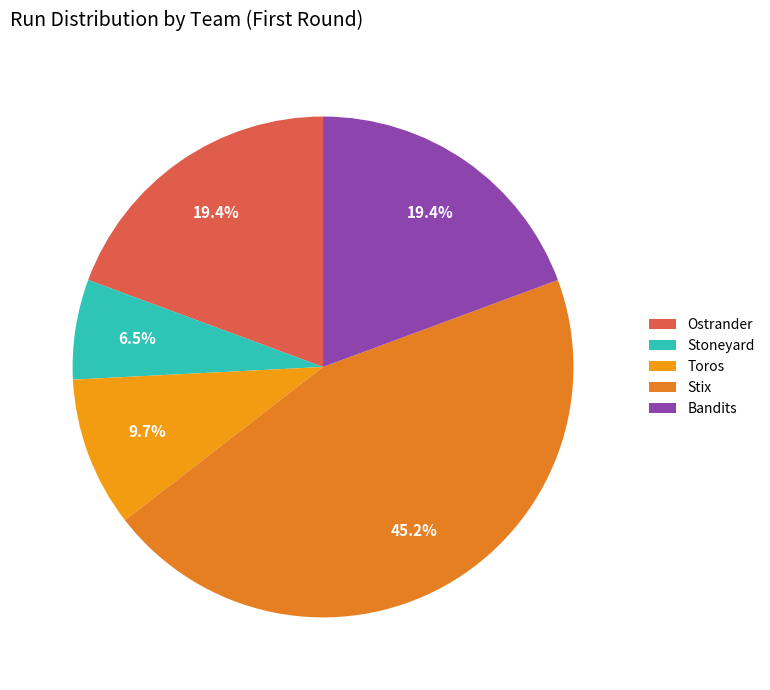

Does Stix account for over 50% of the chart?

No